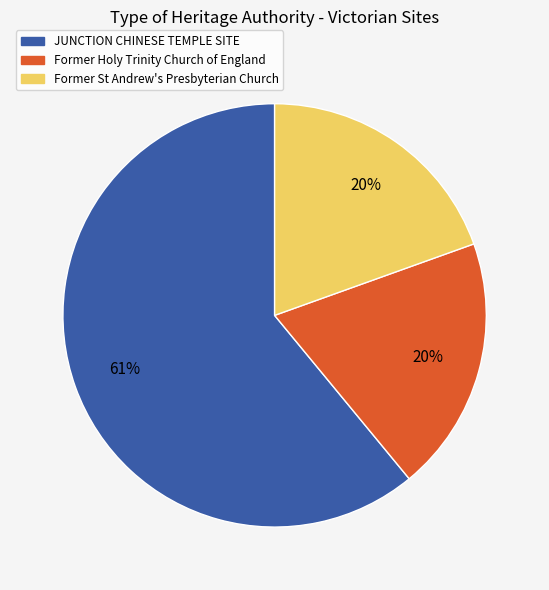

What is the largest slice in the pie chart?

JUNCTION CHINESE TEMPLE SITE